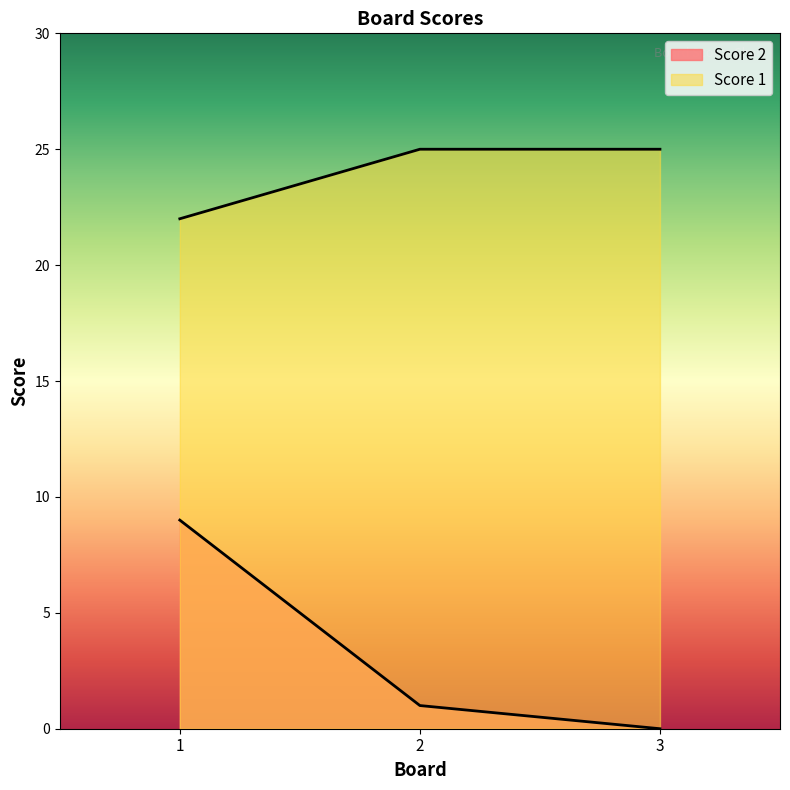

Between 1 and 2, which series saw the biggest shift?

Score 2